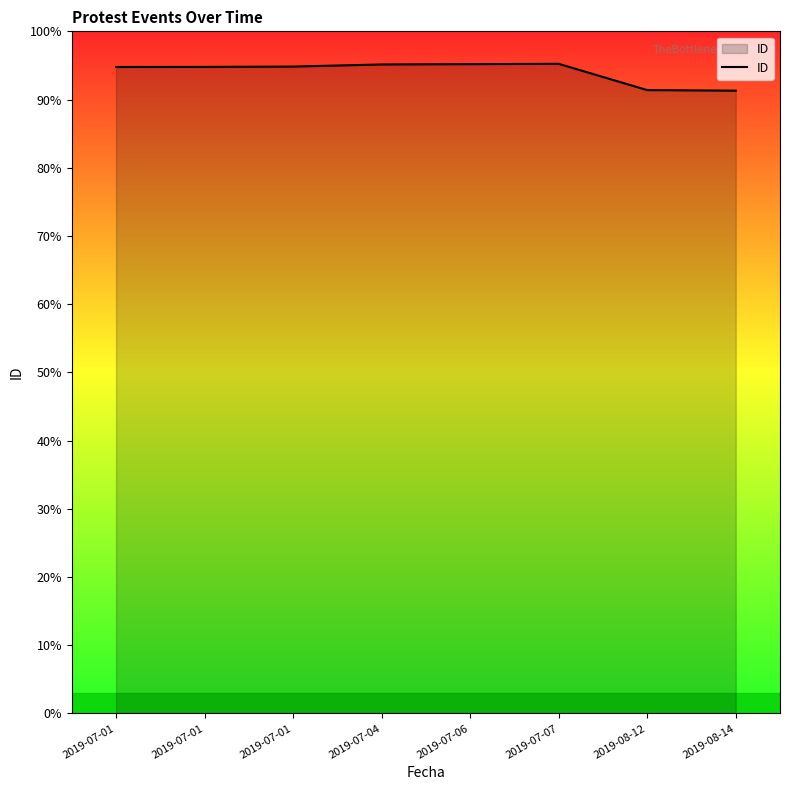

Where is the data nearest to the value 7846?

2019-07-01